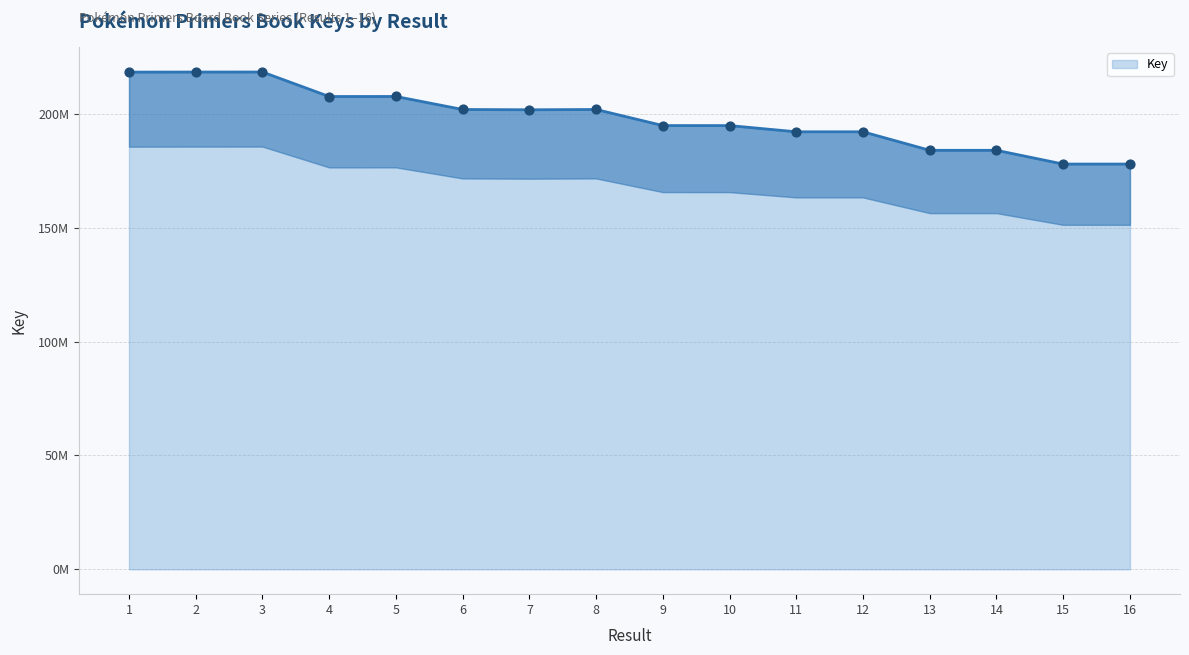

Between 14 and 6, which is larger?

6